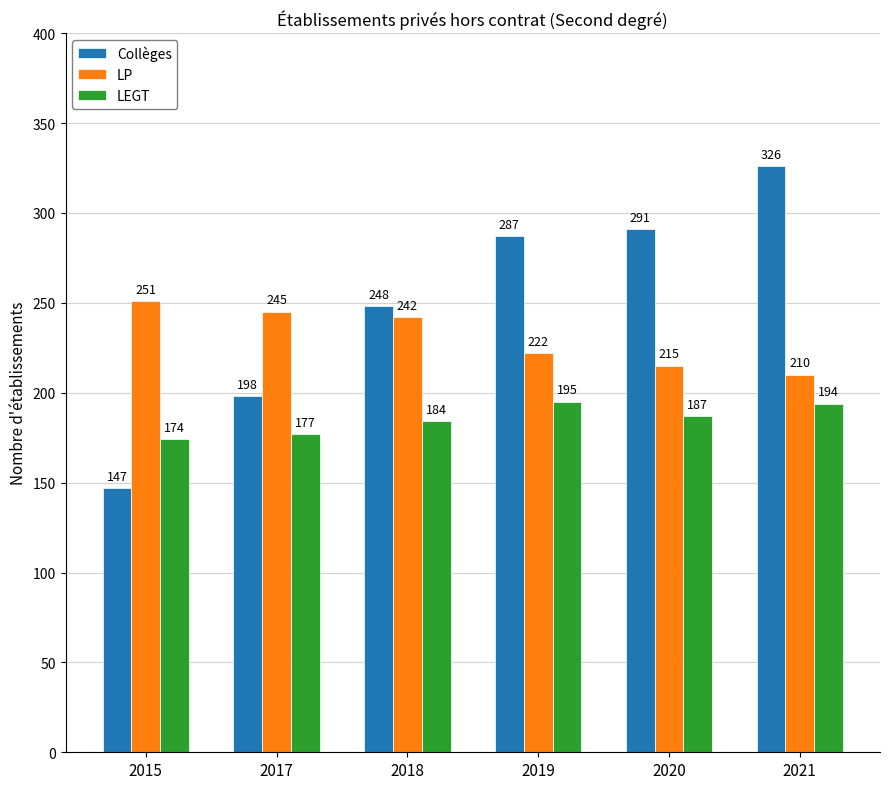

What is the total value across all series at 2015?

572